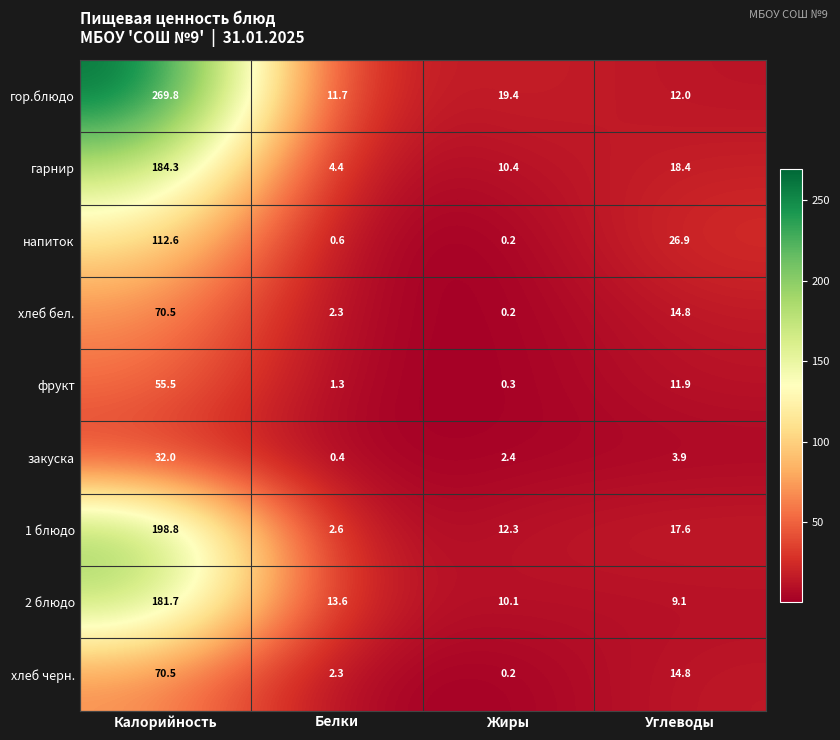

What is the spread (max minus min) of values at Белки?

13.2